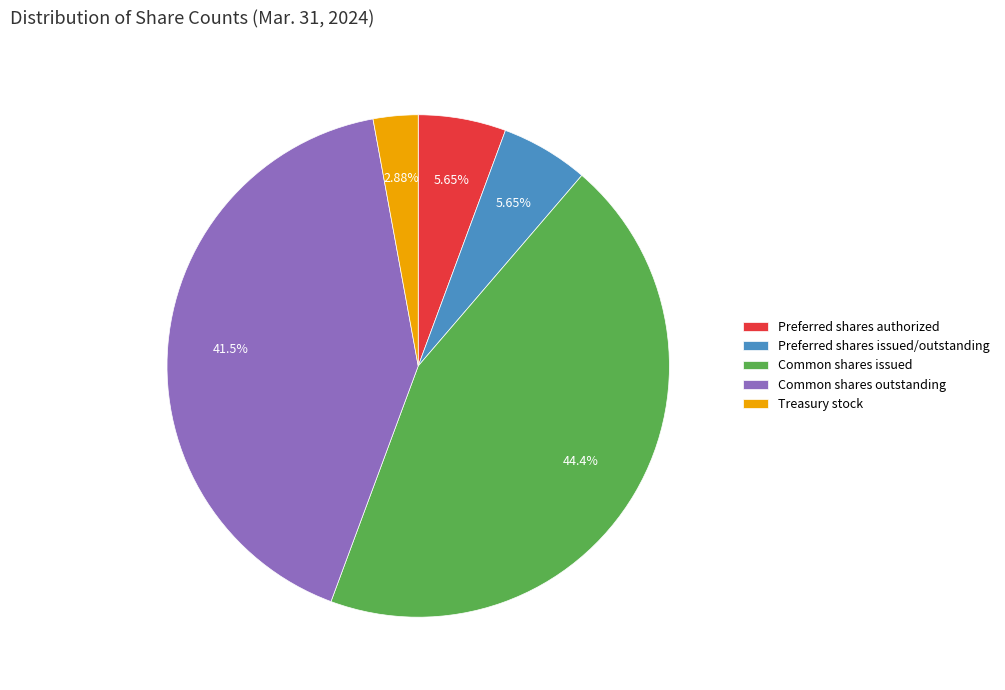

What percentage is the Treasury stock slice, to the nearest percent?

3%